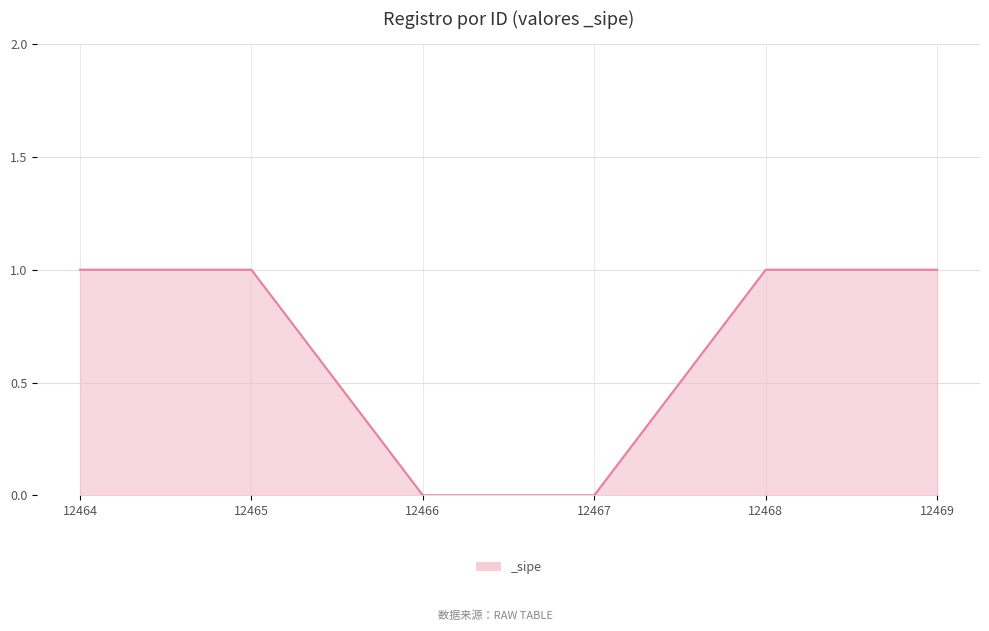

The value at 12467 is -1. True or false?

False